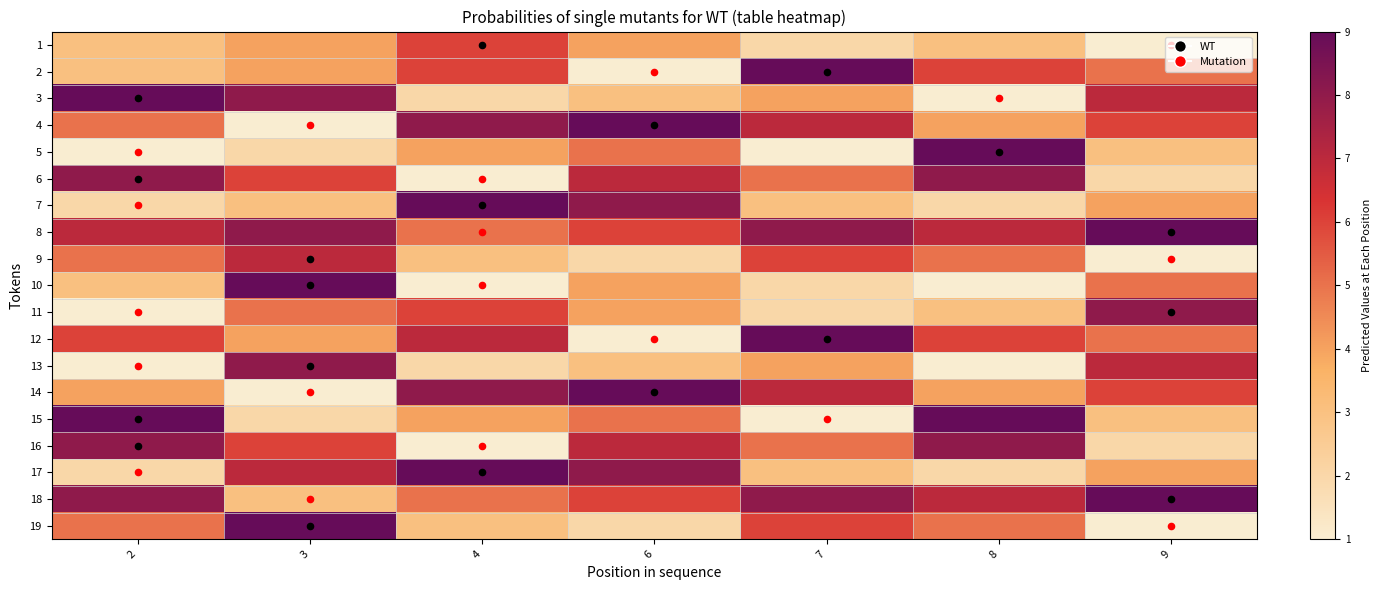

At 9, list the series in order from largest to smallest.

8, 18, 11, 3, 13, 4, 14, 2, 10, 12, 7, 17, 5, 15, 6, 16, 1, 9, 19